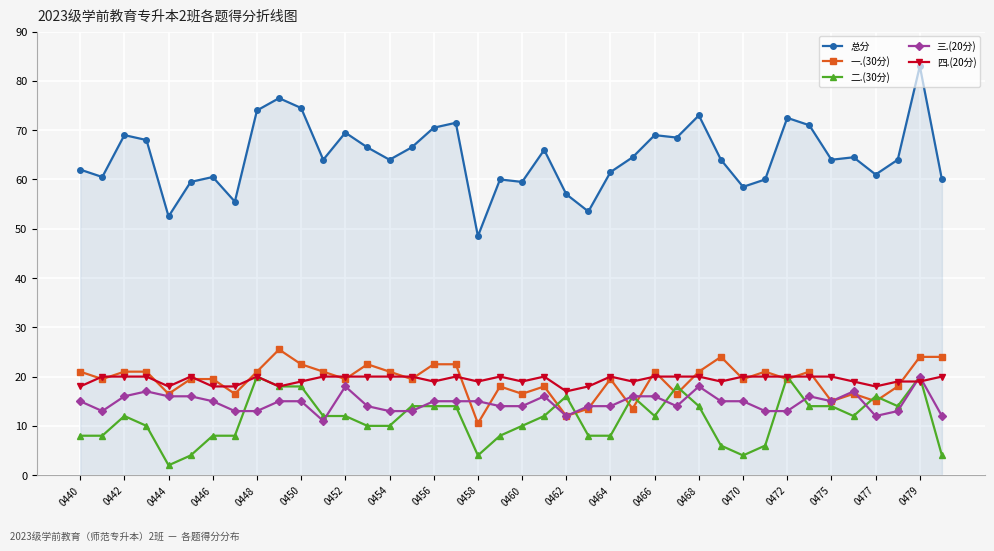

What is the highest value of the 总分 series?

83.0